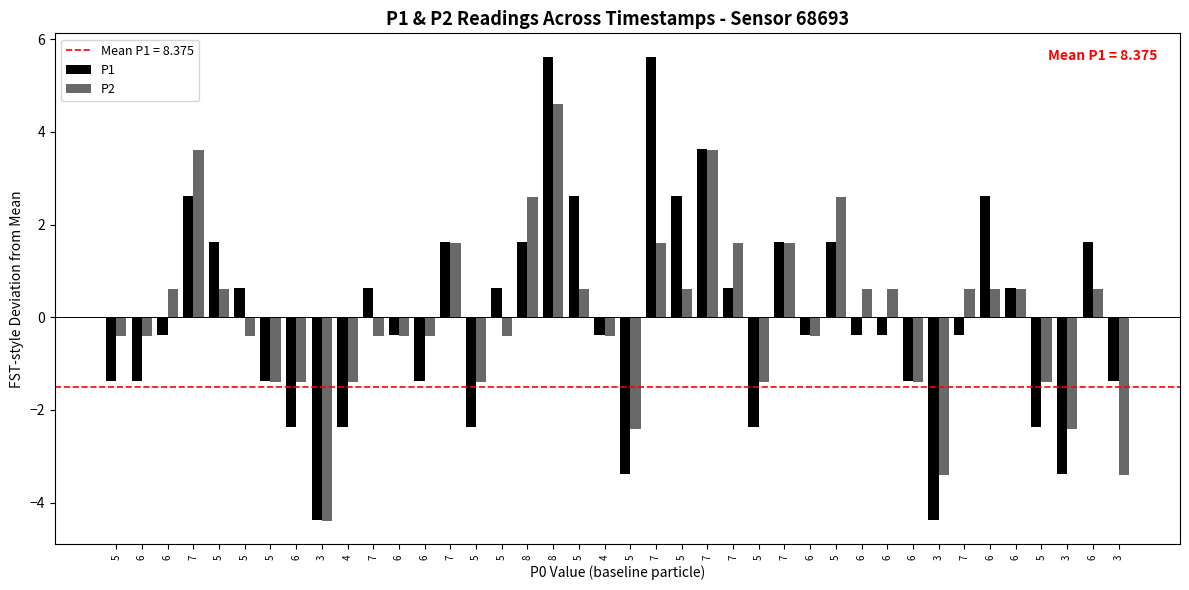

At which label is P2 closest to 0?

5